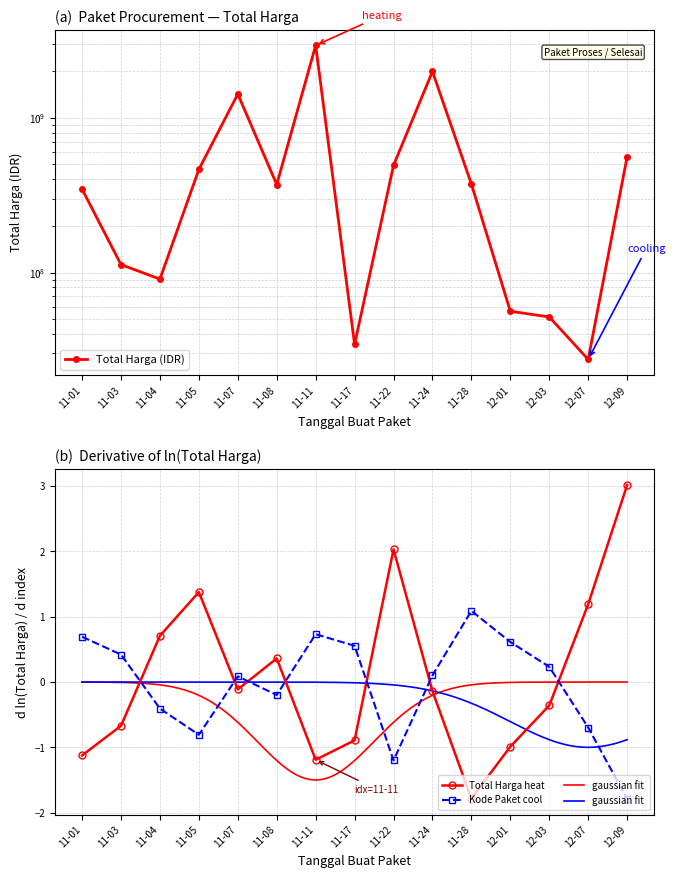

Is it true that Total Harga heat equals 0.7 at 12-09?

False